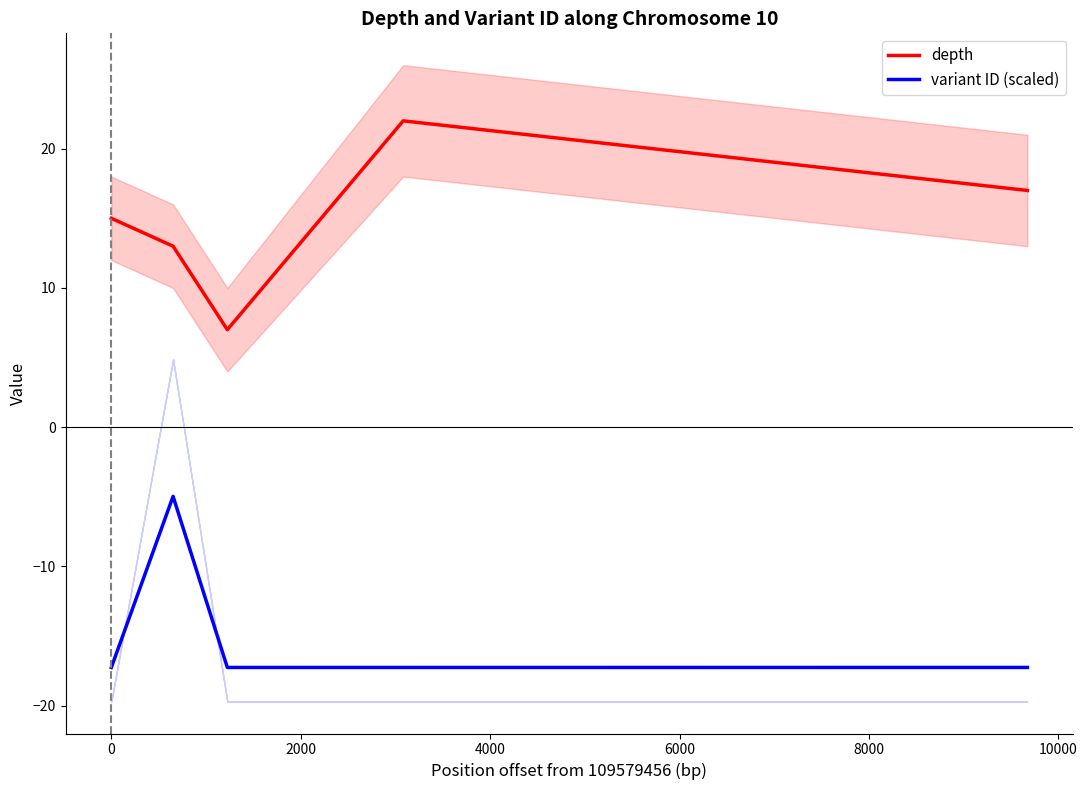

True or false: variant ID (scaled) and depth cross at least once.

False